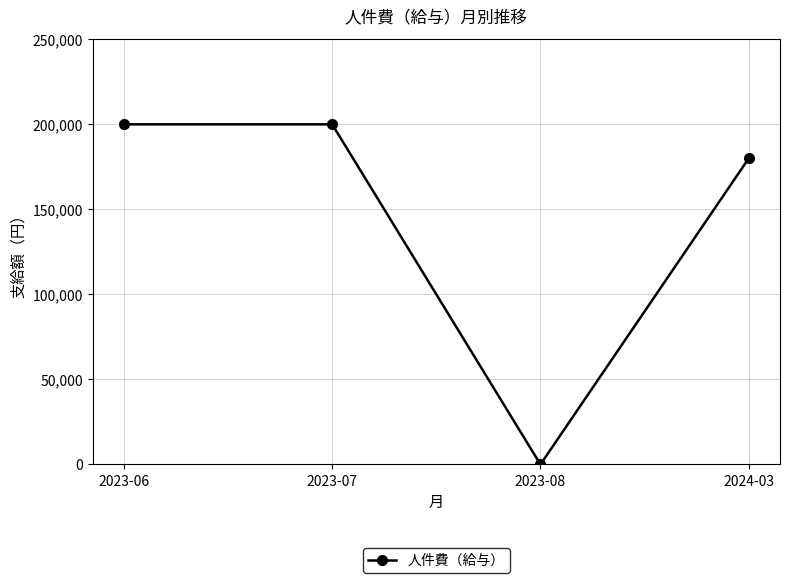

What position from the right is 2023-06?

4